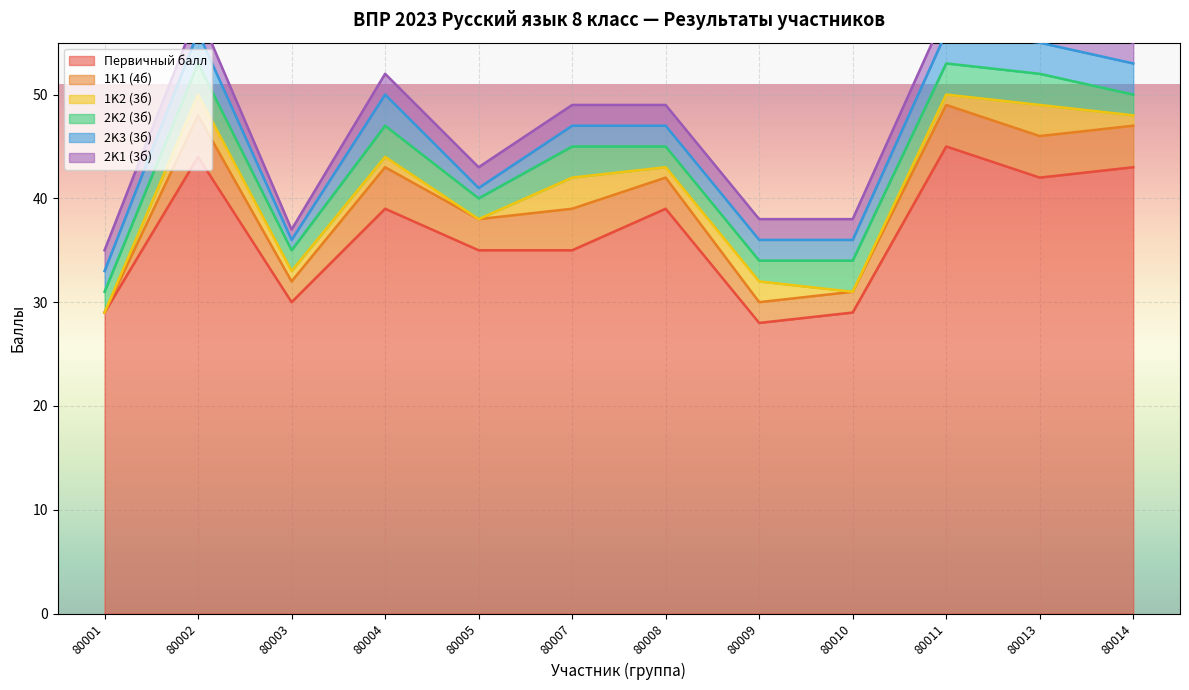

True or false: 2K1 (3б) has more than 1 interior local peaks.

False